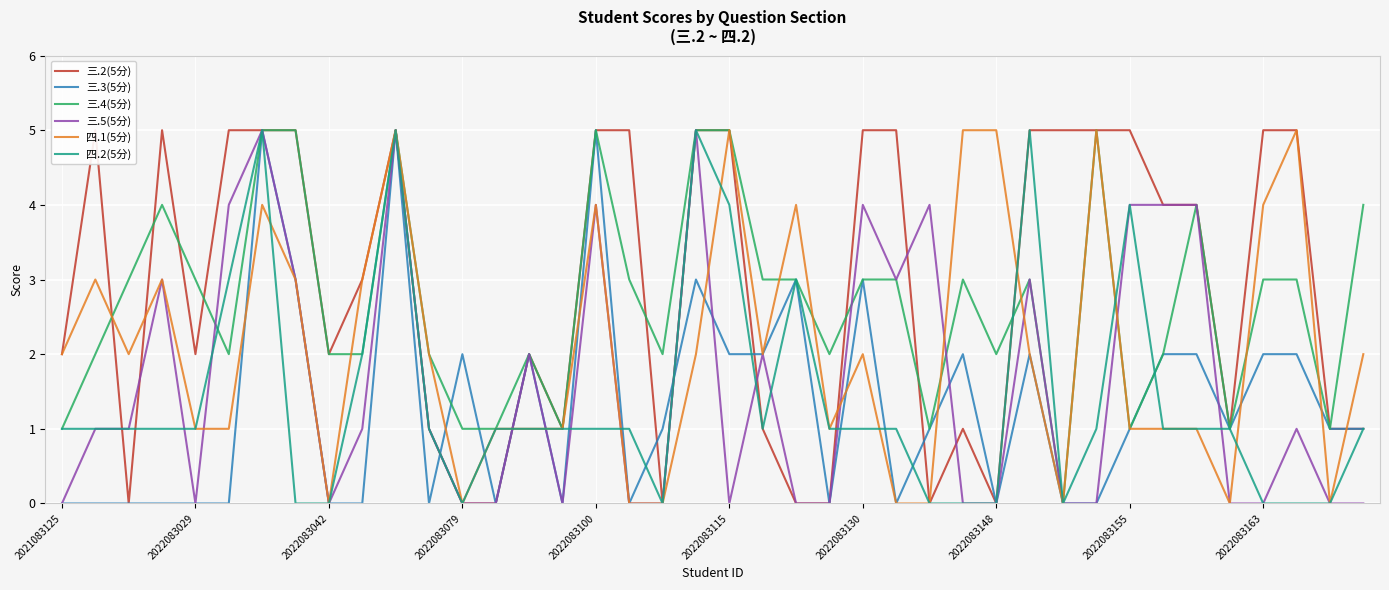

Does the chart display data point markers on the line(s)?

No